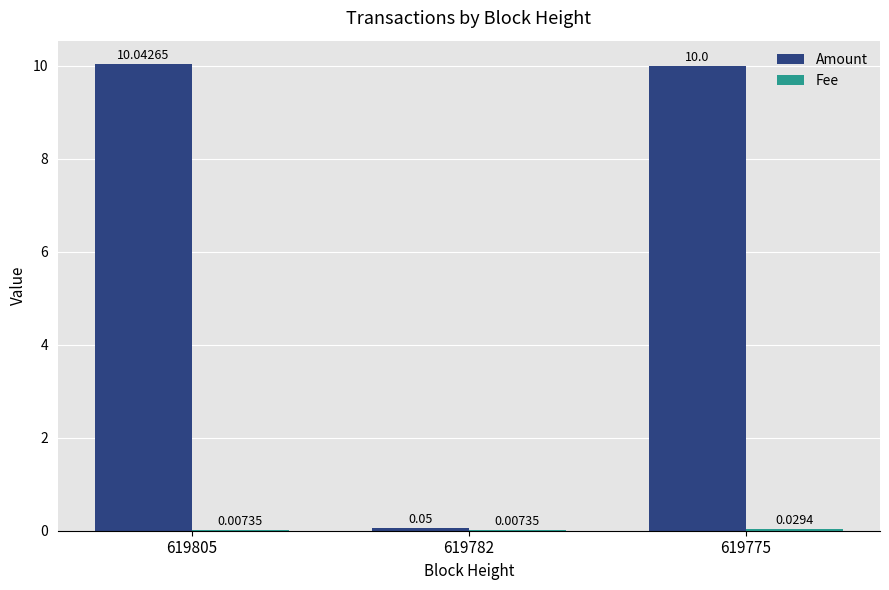

How many data points does each series have?

3